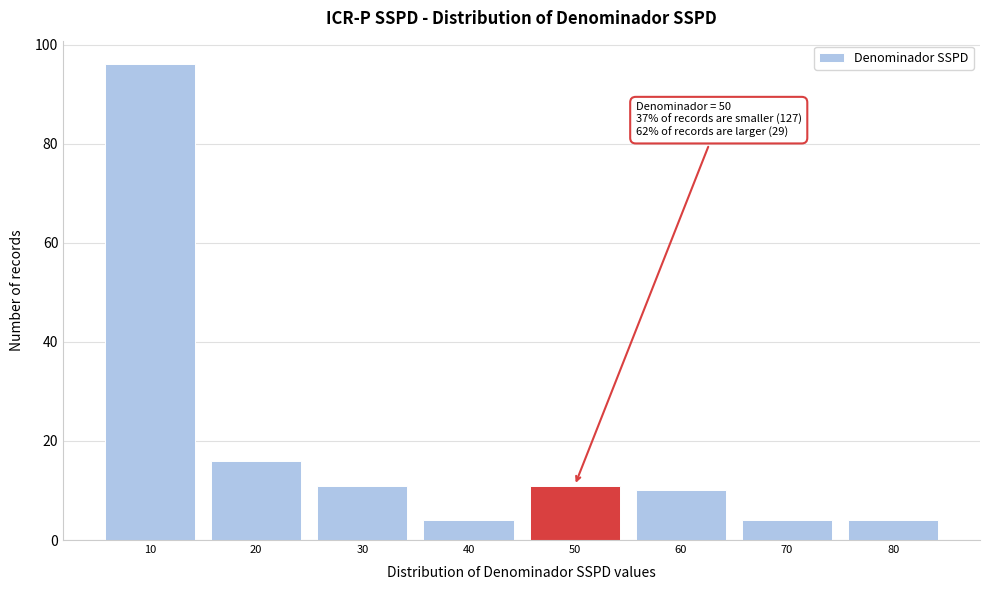

Reading left to right, what are all the values shown in this chart?

10=96	20=16	30=11	40=4	50=11	60=10	70=4	80=4